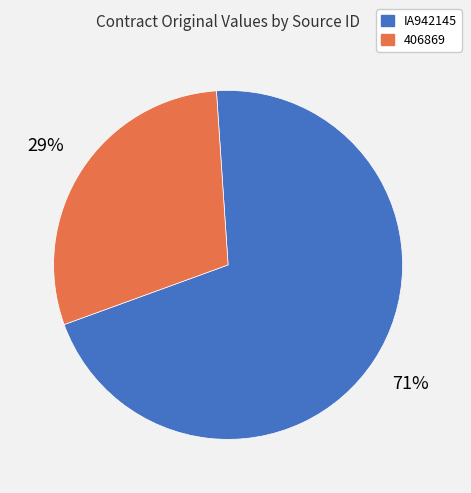

To the nearest percent, what is the average slice percentage?

50%